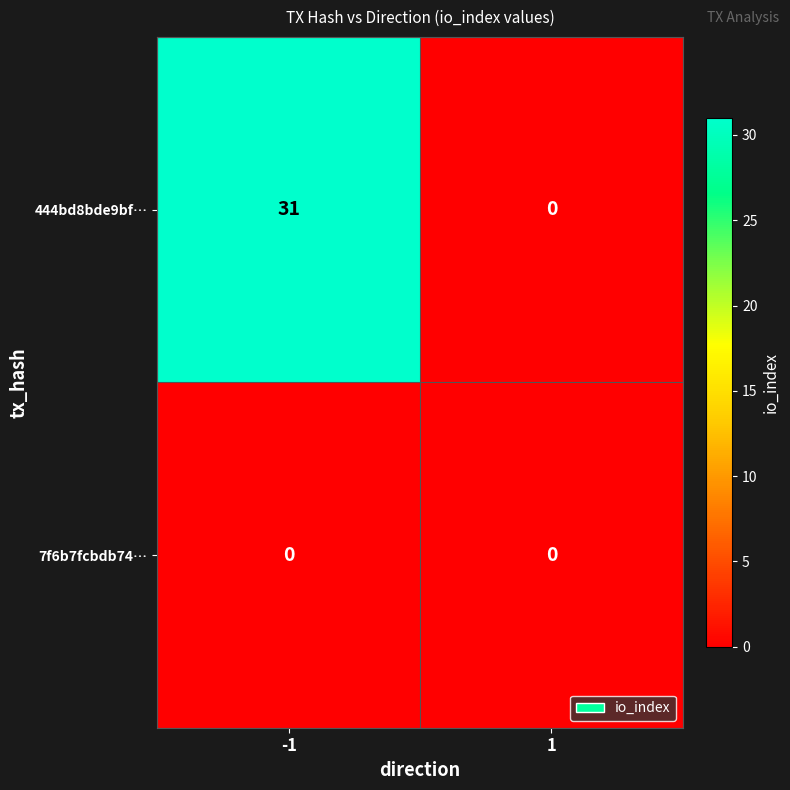

Reading left to right, what are all the values shown in this chart?

444bd8bde9bf…: 31	0
7f6b7fcbdb74…: 0	0